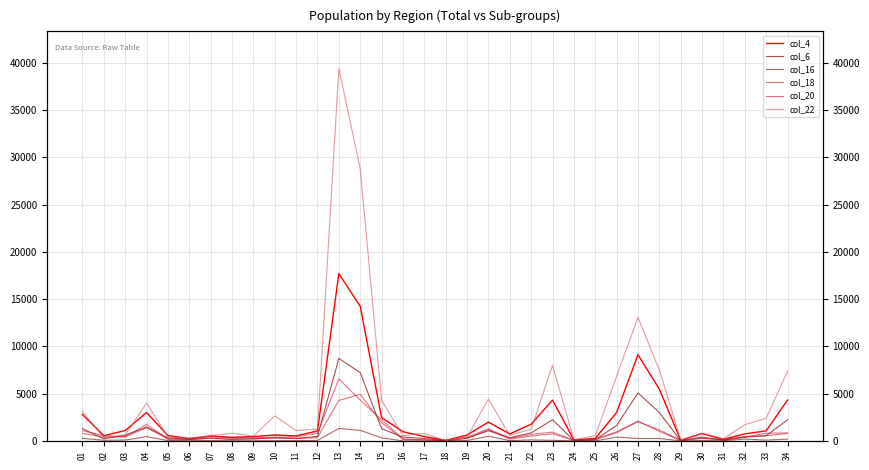

What is the value of the col_16 point at the 18th from the left?

1